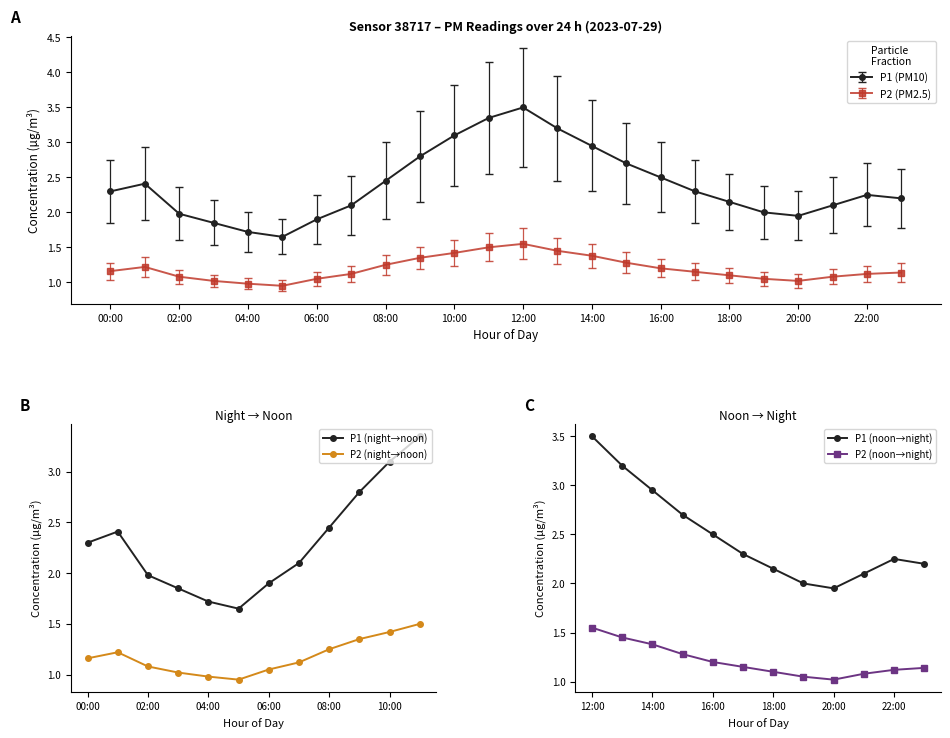

True or false: P2 (PM2.5) has more than 0 points higher than both neighbors.

True